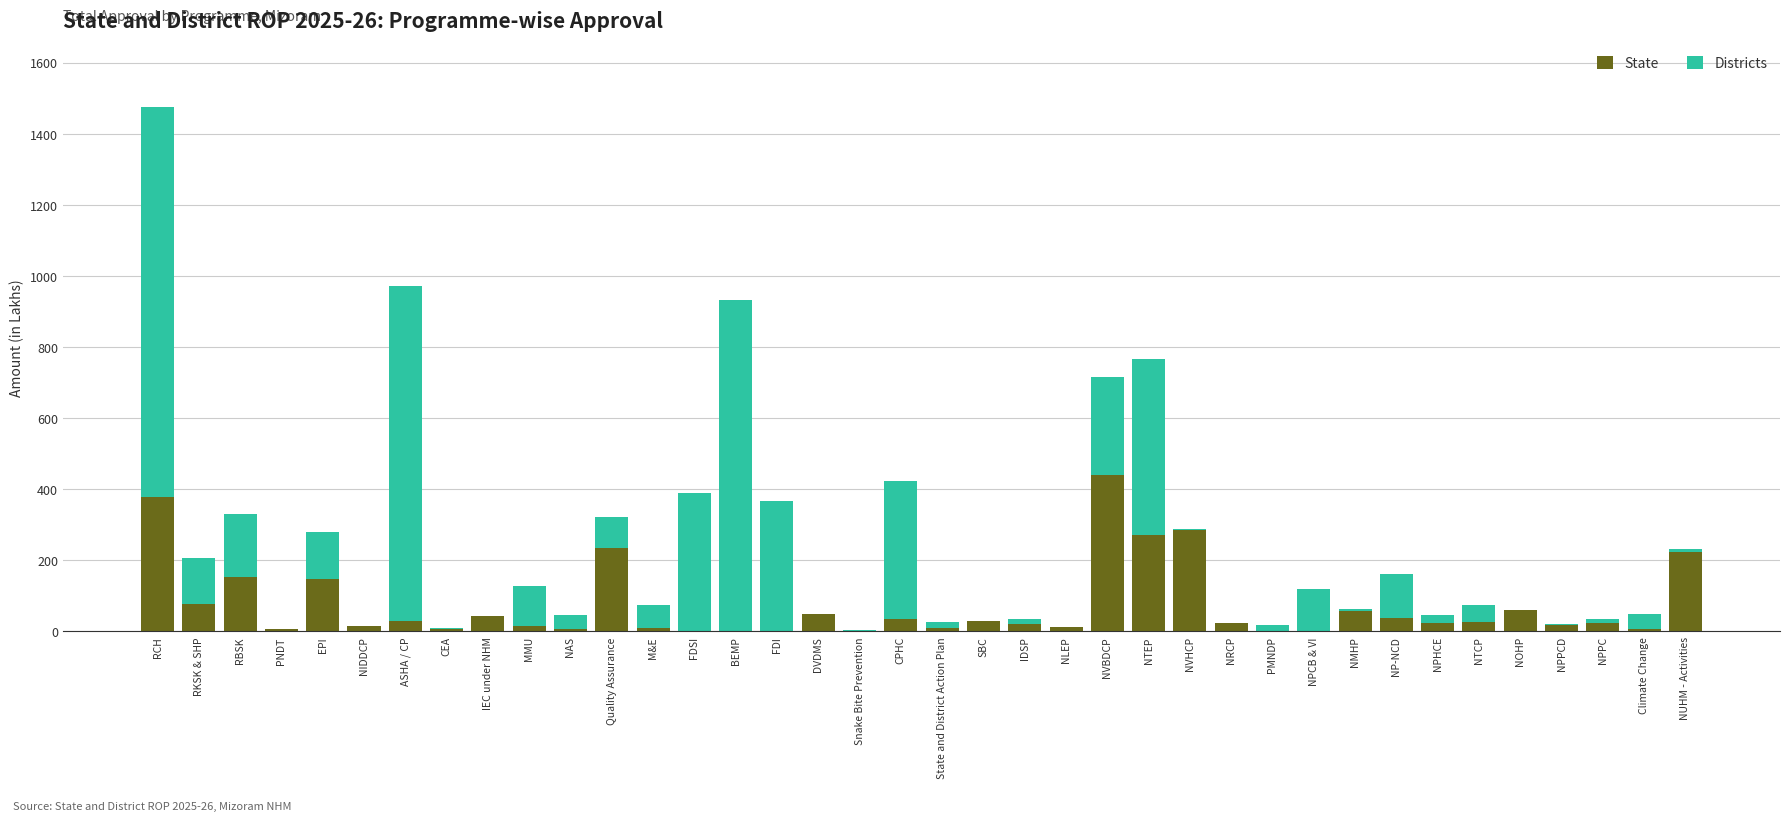

What is the approximate value of State at Quality Assurance?

234.4